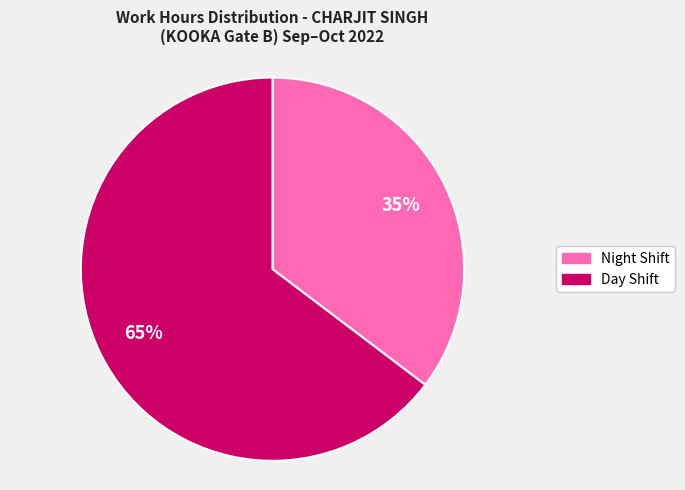

Is there any slice that represents more than half of the pie?

Yes